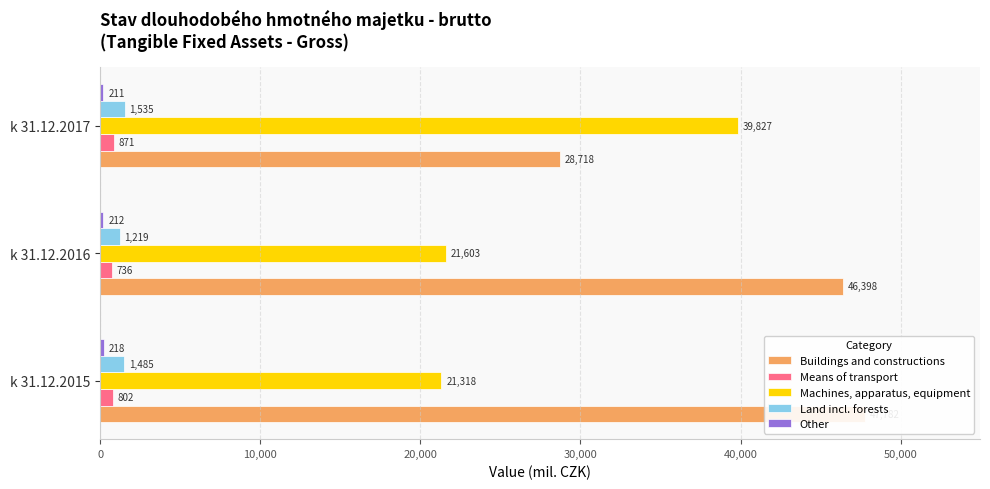

What is the value of the Means of transport bar at the 1st from the left?

802